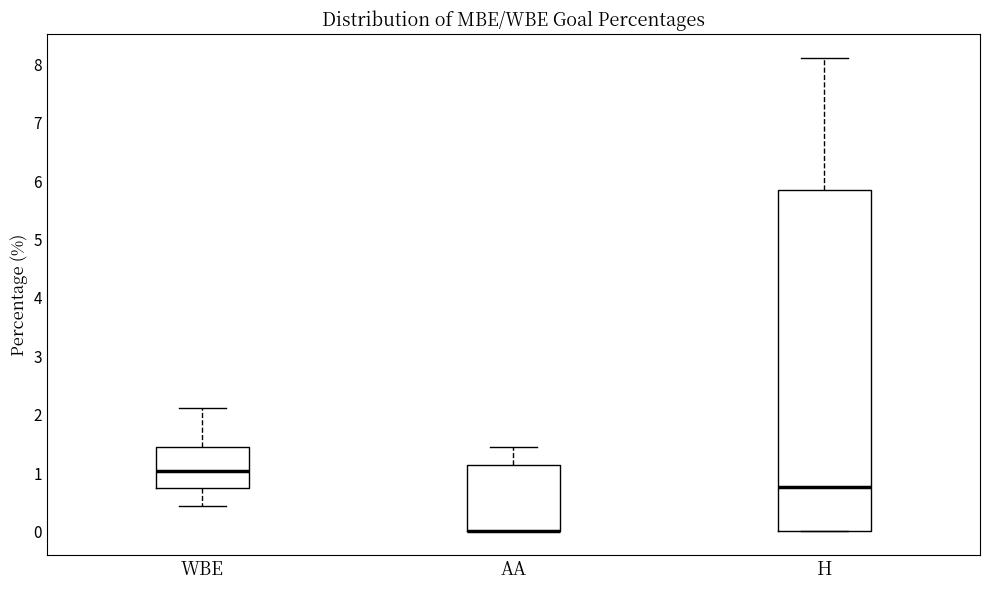

Reading left to right, transcribe this box plot: for each box, give where its median line is, the range the box spans, and where its two whiskers end, as read against the y-axis. The values are not printed on the chart, so give them approximately, as read against the axis.

WBE: median 1.0, box 0.7 to 1.4, whiskers 0.4 to 2.1
AA: median 0.0 (drawn on the box's lower edge), box 0.0 to 1.1, whiskers 0.0 to 1.5
H: median 0.8, box 0.0 to 5.9, whiskers 0.0 to 8.1